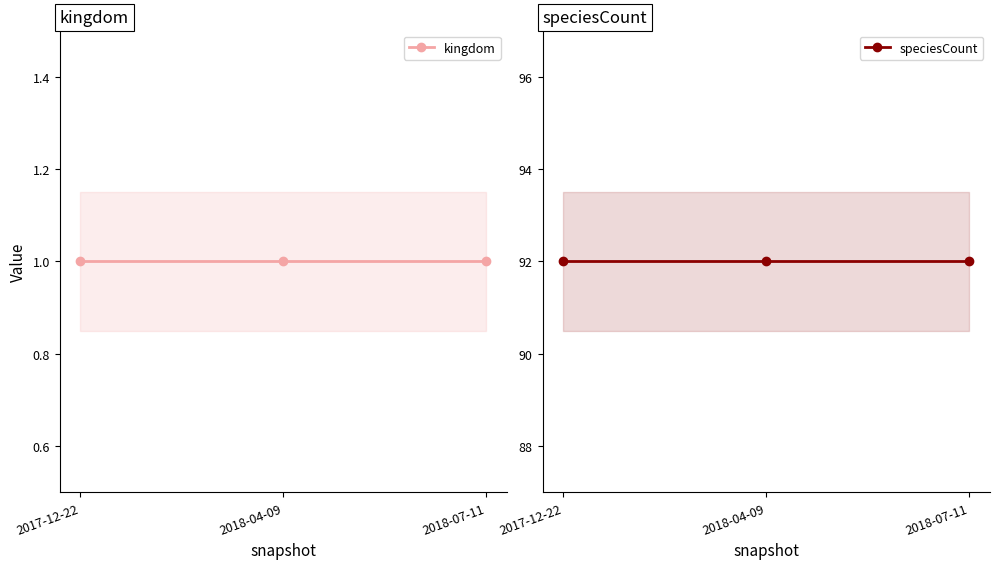

Count the number of data series in this chart.

2